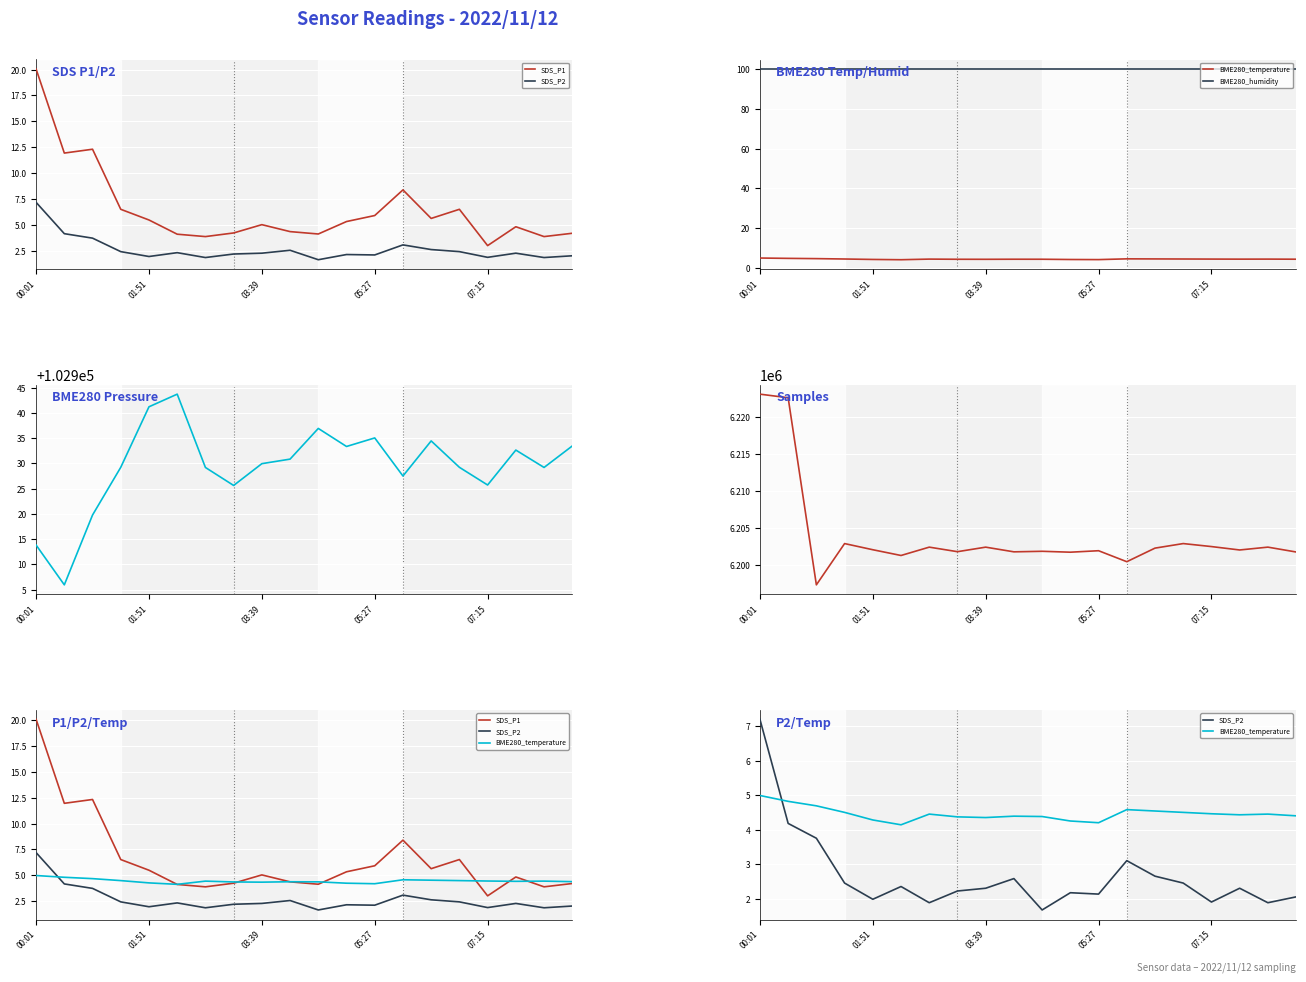

At which label does BME280_pressure reach its peak?

5